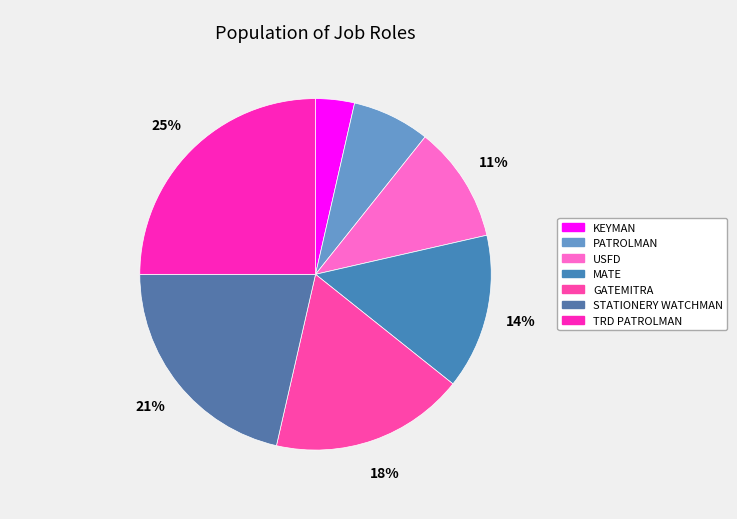

Which has a higher value, KEYMAN or MATE?

MATE